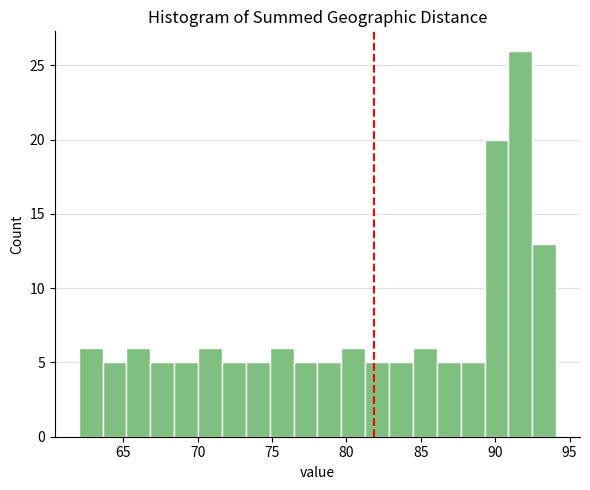

Around what value on the x-axis is the tallest bar? Give the approximate position of its centre, as read against the axis.

91.5